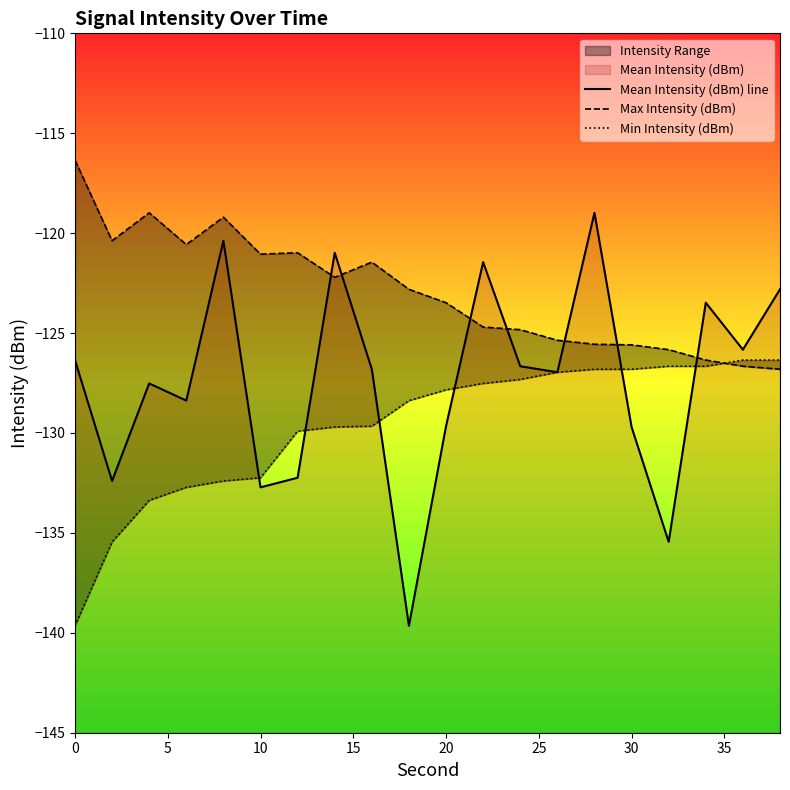

Between 5 and 15, which series saw the biggest shift?

Mean Intensity (dBm) line